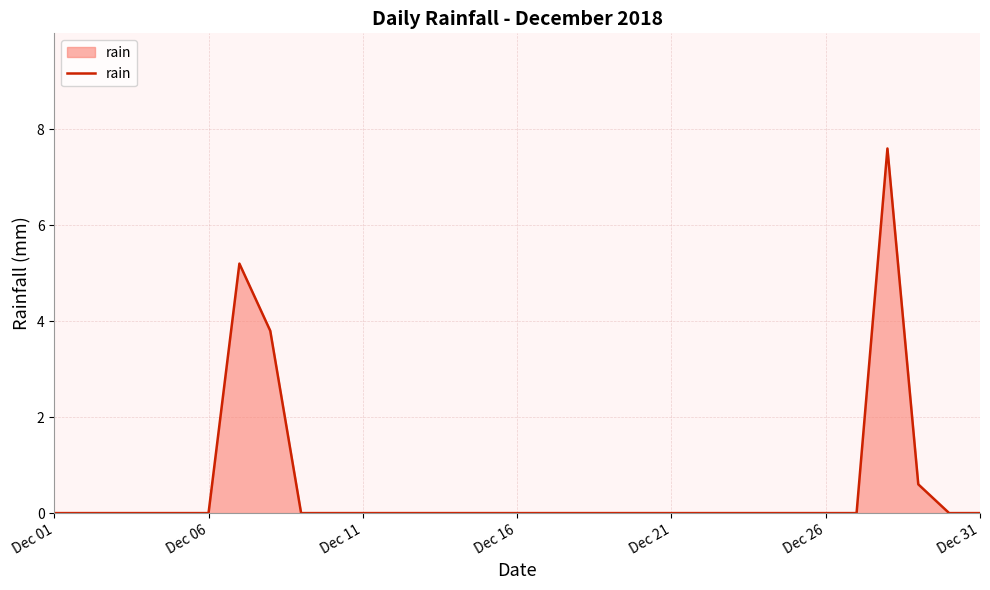

How many series are shown in this chart?

1